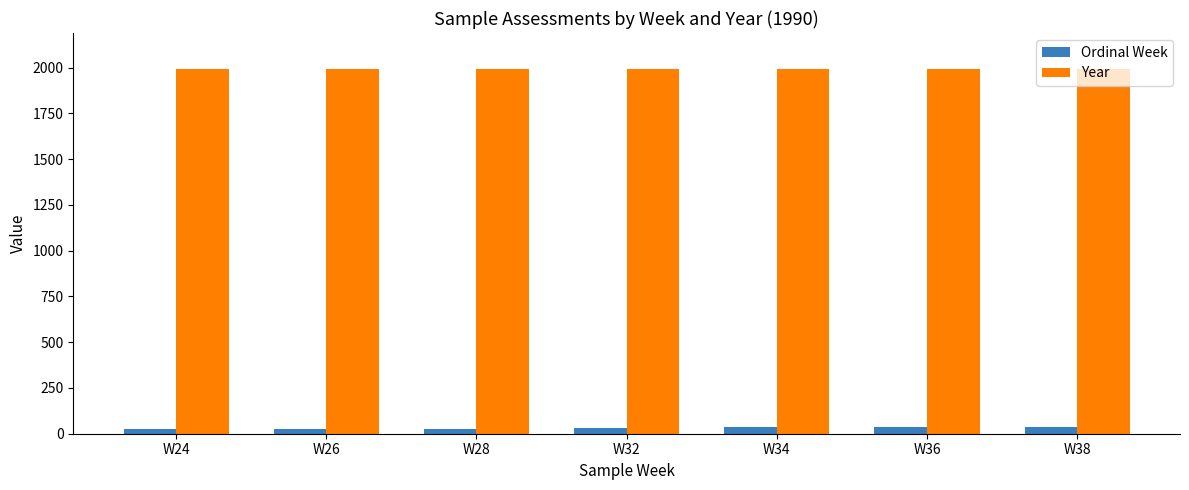

List the series in order of their peak value, highest first.

Year, Ordinal Week